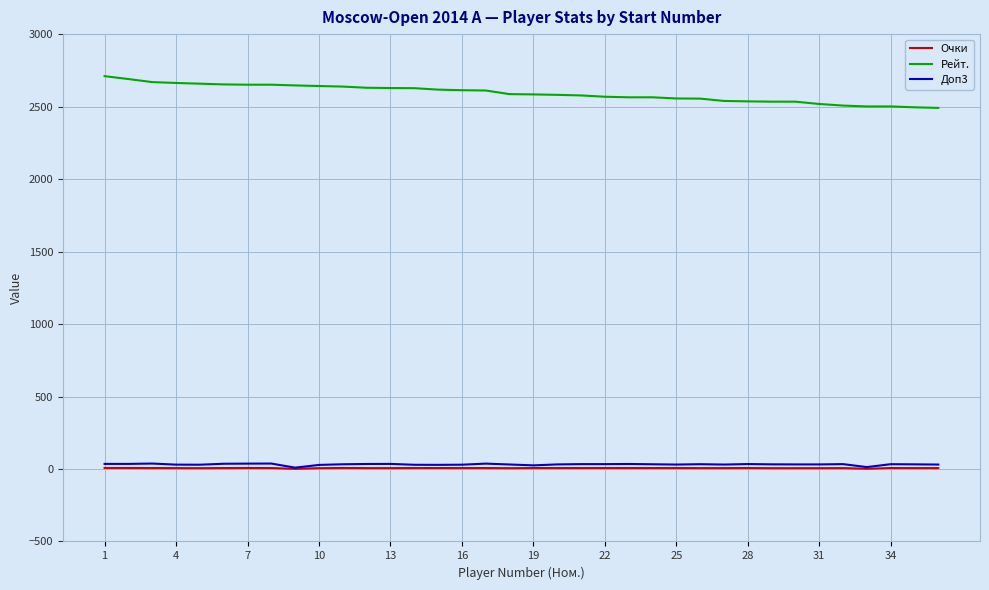

True or false: Очки and Рейт. cross at least once.

False